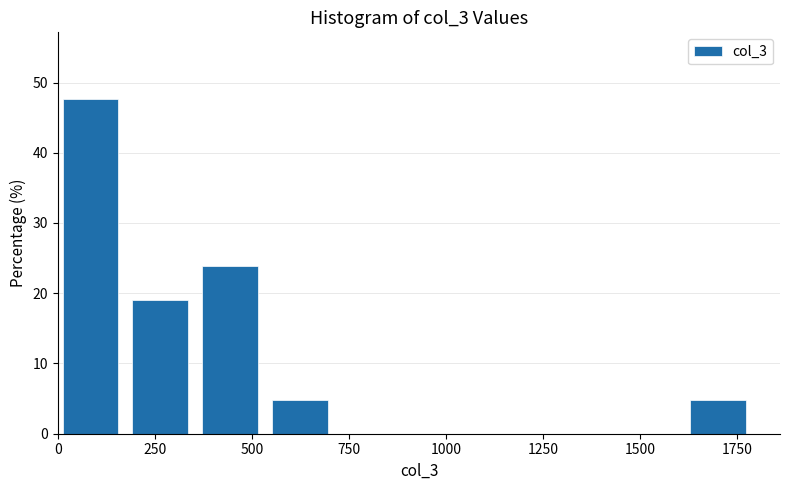

Read against the x-axis, roughly where is the centre of the tallest bar?

100